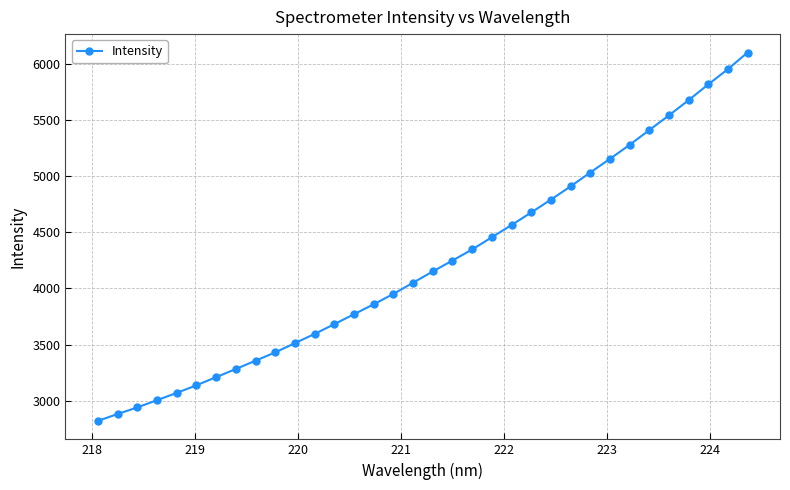

How many lines are shown in the chart?

1